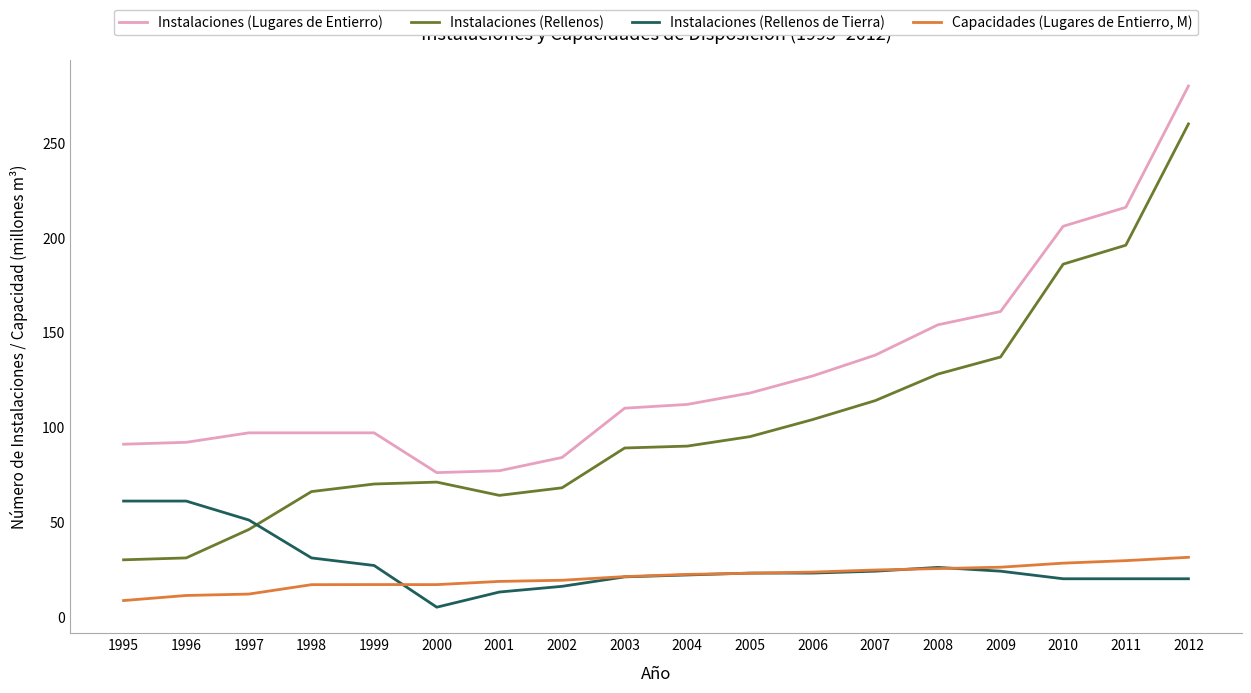

How many values in the Instalaciones (Lugares de Entierro) series are below 112?

9